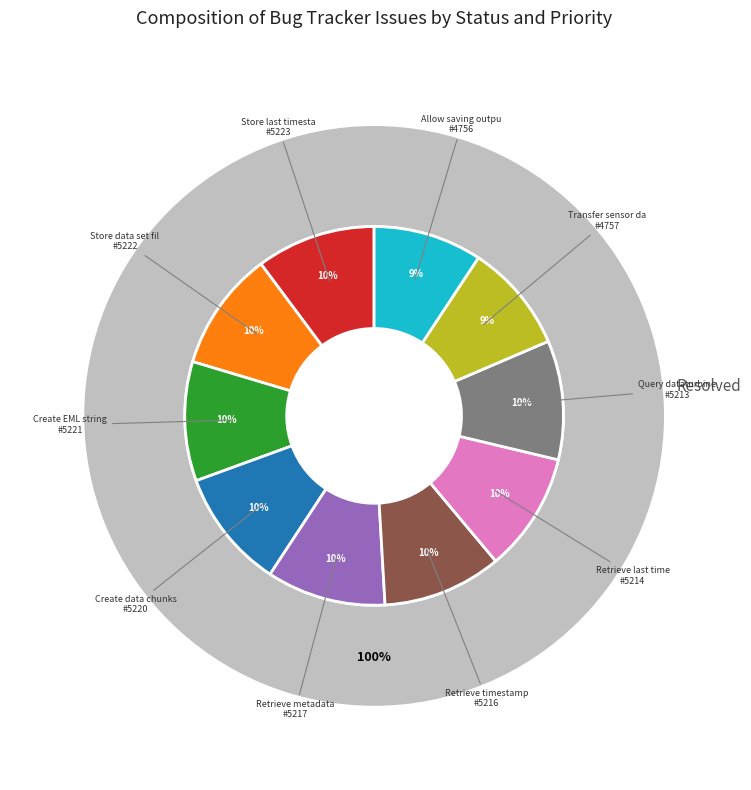

Combined, what portion of the pie is Transfer sensor data and Query dataturbine?

19.5%